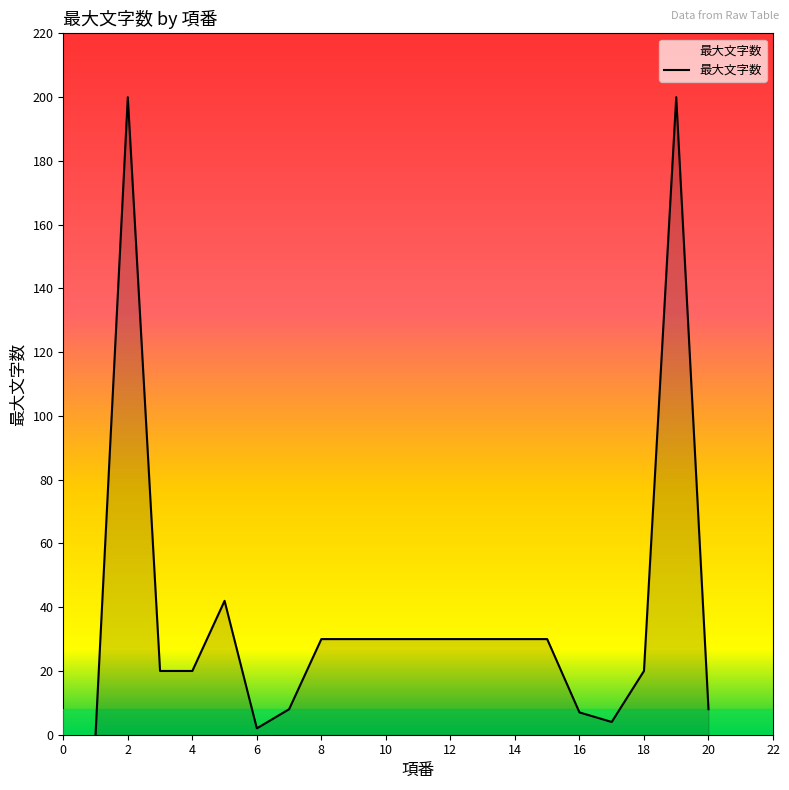

What is the maximum value shown in the chart?

200